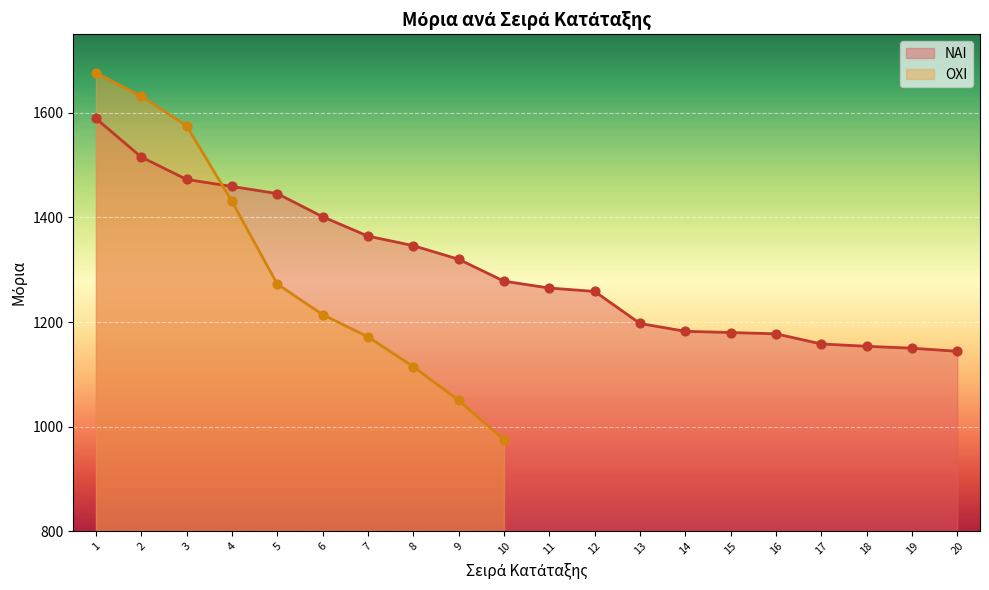

What is the change in value from 10 to 17?

-120.0